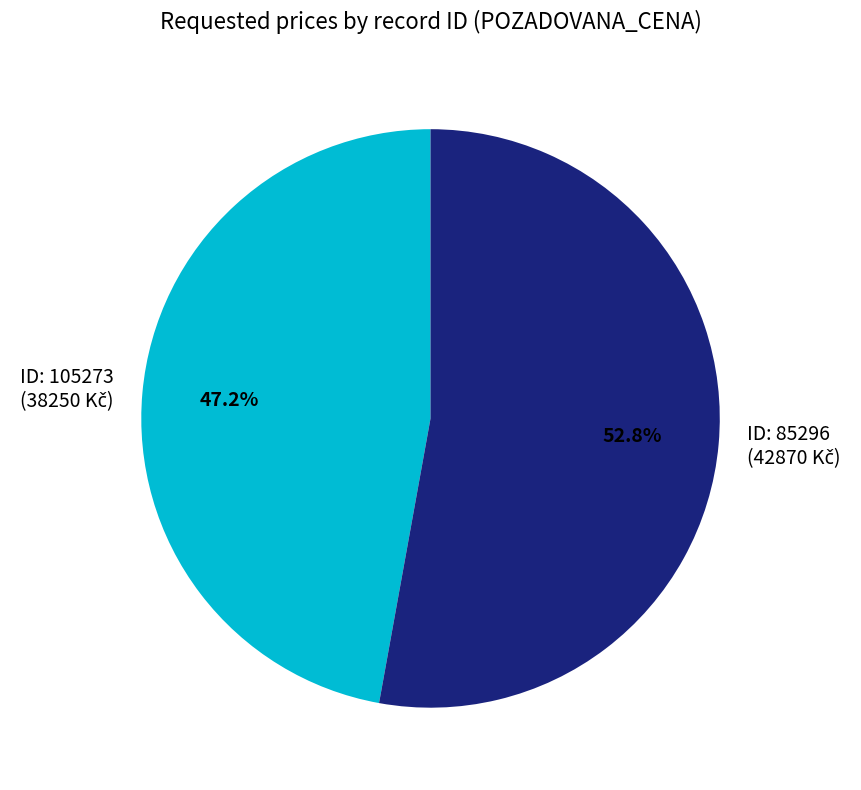

Is there a majority slice in this chart?

Yes